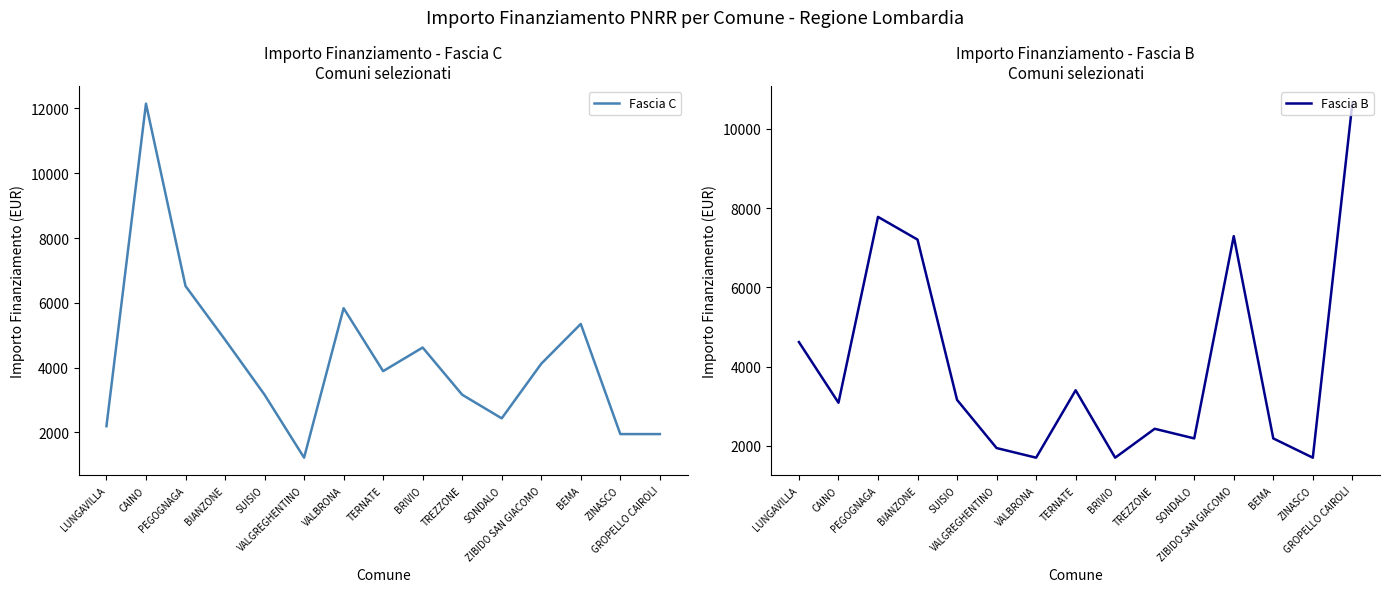

Reading right to left, list all the values displayed in this chart.

Fascia C: GROPELLO CAIROLI=1944	ZINASCO=1944	BEMA=5346	ZIBIDO SAN GIACOMO=4116	SONDALO=2430	TREZZONE=3159	BRIVIO=4617	TERNATE=3888	VALBRONA=5832	VALGREGHENTINO=1215	SUISIO=3159	BIANZONE=4860	PEGOGNAGA=6517	CAINO=12150	LUNGAVILLA=2187
Fascia B: GROPELLO CAIROLI=10633	ZINASCO=1701	BEMA=2187	ZIBIDO SAN GIACOMO=7290	SONDALO=2187	TREZZONE=2430	BRIVIO=1701	TERNATE=3402	VALBRONA=1701	VALGREGHENTINO=1944	SUISIO=3159	BIANZONE=7203	PEGOGNAGA=7776	CAINO=3087	LUNGAVILLA=4617